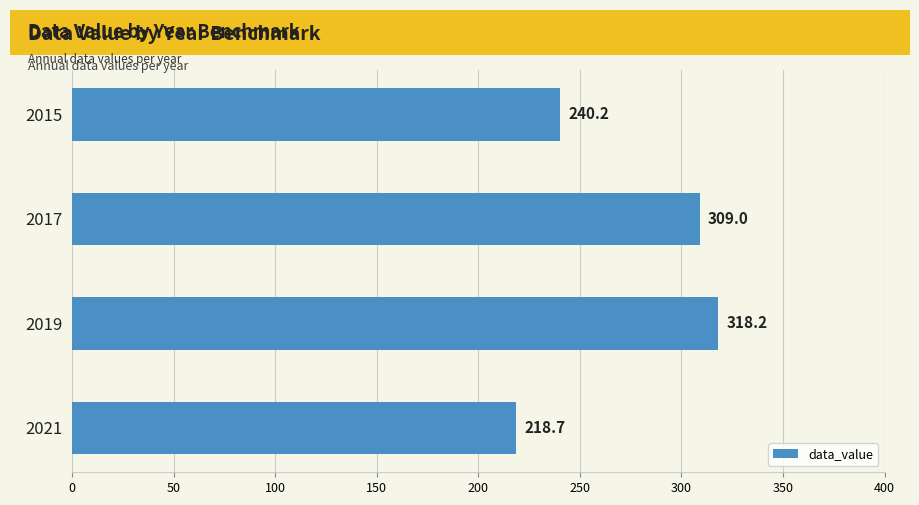

How many values are below 309?

2